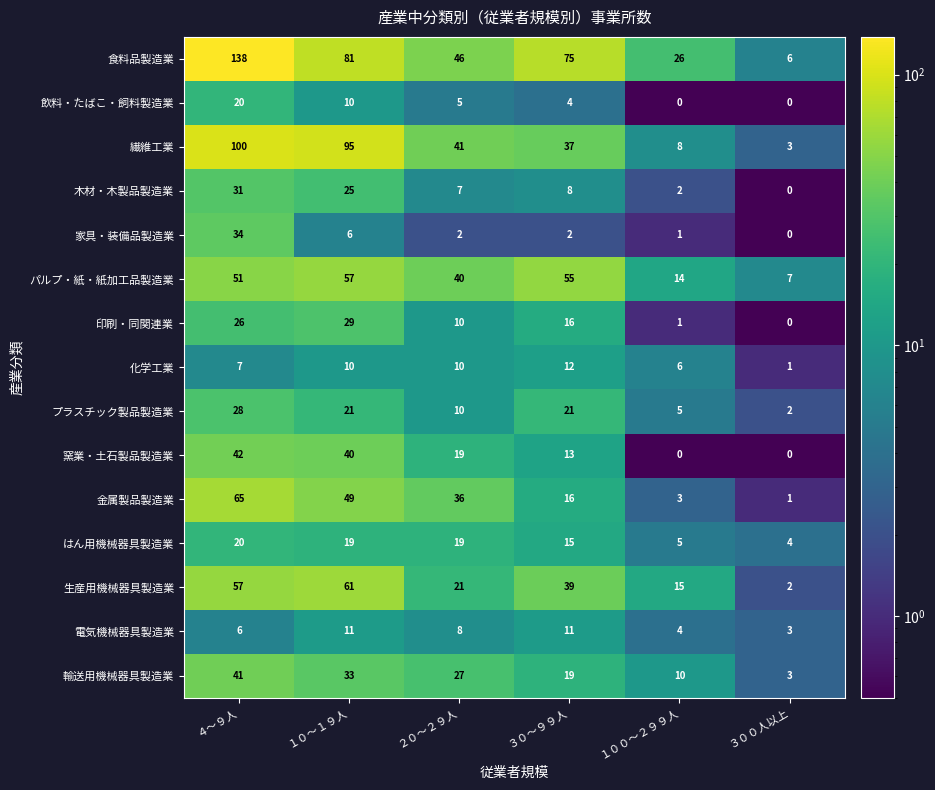

Which series has the widest spread of values?

食料品製造業